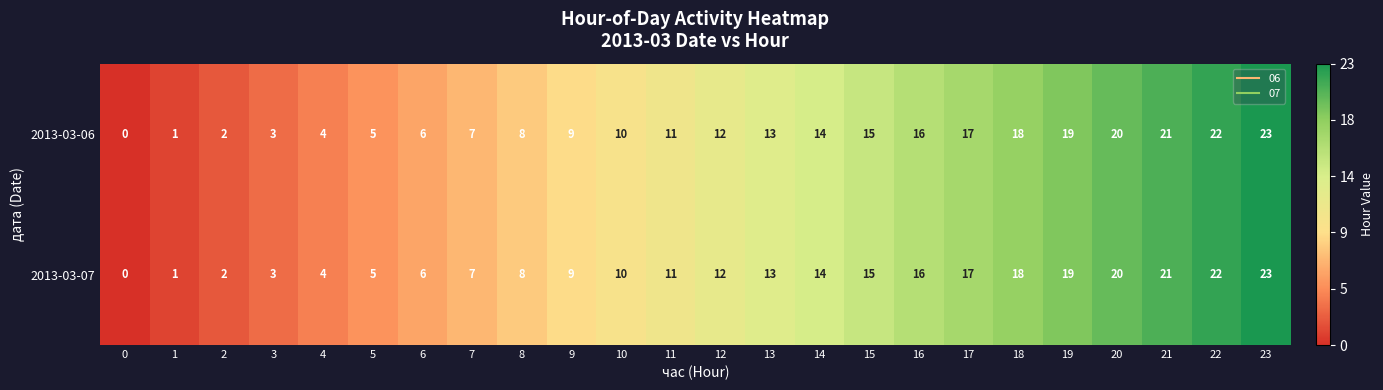

Is the value of 2013-03-07 at 21 greater than the value of 2013-03-06 at 16?

Yes